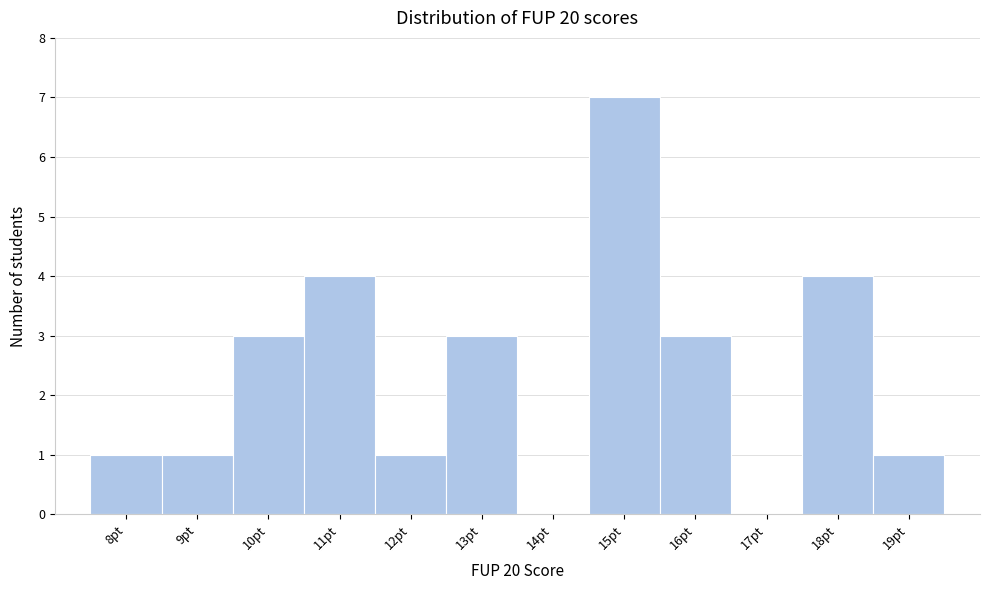

Which range on the x-axis has the tallest bar?

14.5 to 15.5